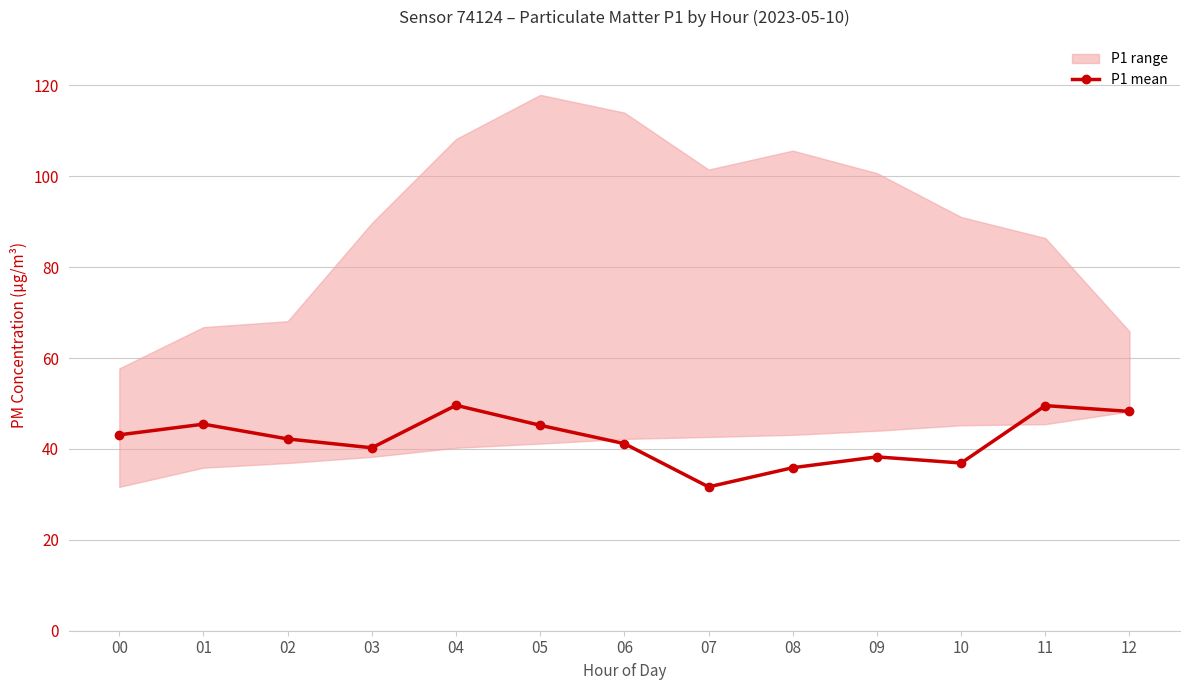

What is the difference between the values at 10 and 02?

5.3